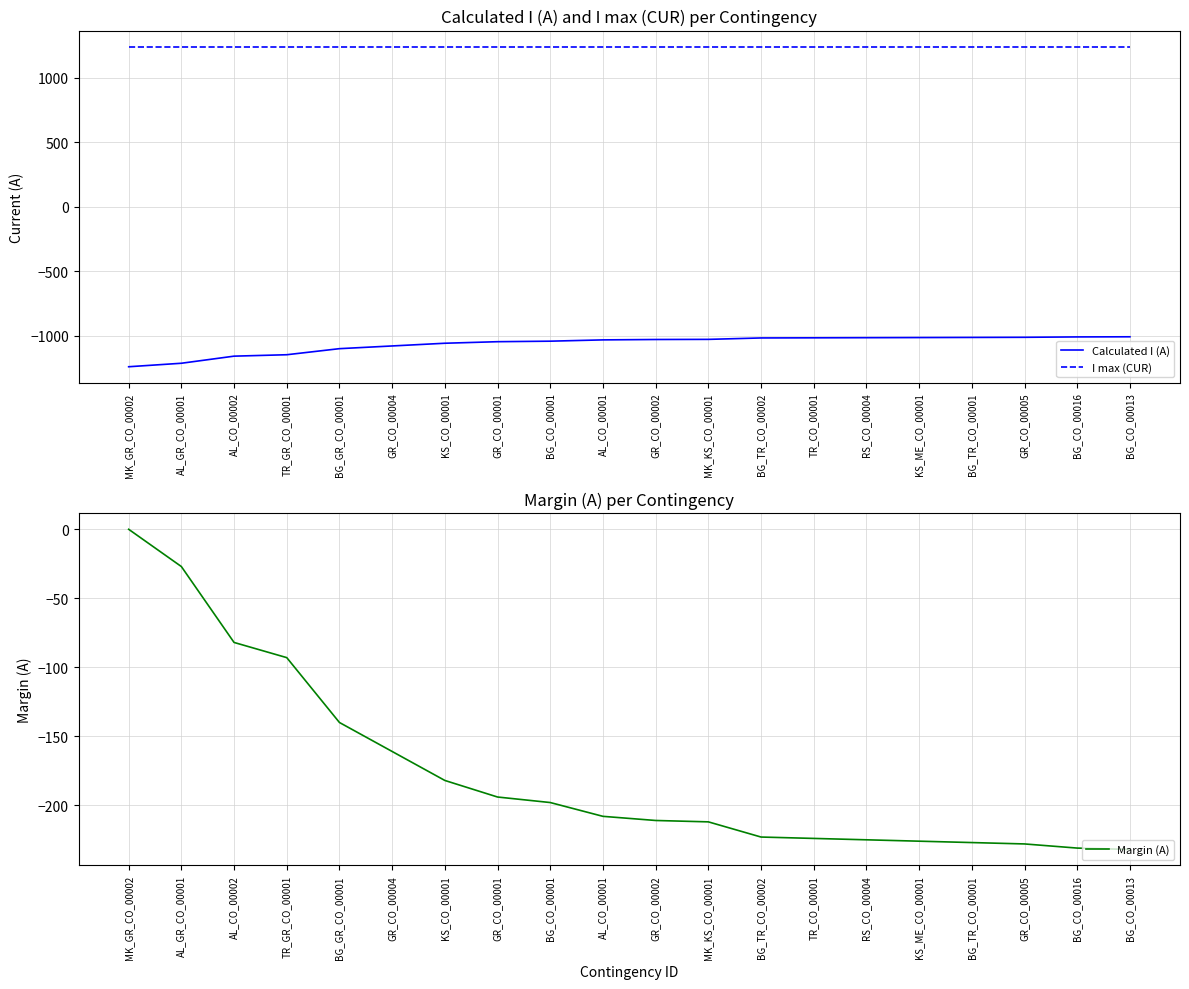

Reading left to right, extract all data points from this chart.

Calculated I (A): MK_GR_CO_00002=-1240	AL_GR_CO_00001=-1213	AL_CO_00002=-1158	TR_GR_CO_00001=-1147	BG_GR_CO_00001=-1100	GR_CO_00004=-1079	KS_CO_00001=-1058	GR_CO_00001=-1046	BG_CO_00001=-1042	AL_CO_00001=-1032	GR_CO_00002=-1029	MK_KS_CO_00001=-1028	BG_TR_CO_00002=-1017	TR_CO_00001=-1016	RS_CO_00004=-1015	KS_ME_CO_00001=-1014	BG_TR_CO_00001=-1013	GR_CO_00005=-1012	BG_CO_00016=-1009	BG_CO_00013=-1008
I max (CUR): MK_GR_CO_00002=1240	AL_GR_CO_00001=1240	AL_CO_00002=1240	TR_GR_CO_00001=1240	BG_GR_CO_00001=1240	GR_CO_00004=1240	KS_CO_00001=1240	GR_CO_00001=1240	BG_CO_00001=1240	AL_CO_00001=1240	GR_CO_00002=1240	MK_KS_CO_00001=1240	BG_TR_CO_00002=1240	TR_CO_00001=1240	RS_CO_00004=1240	KS_ME_CO_00001=1240	BG_TR_CO_00001=1240	GR_CO_00005=1240	BG_CO_00016=1240	BG_CO_00013=1240
Margin (A): MK_GR_CO_00002=0	AL_GR_CO_00001=-27	AL_CO_00002=-82	TR_GR_CO_00001=-93	BG_GR_CO_00001=-140	GR_CO_00004=-161	KS_CO_00001=-182	GR_CO_00001=-194	BG_CO_00001=-198	AL_CO_00001=-208	GR_CO_00002=-211	MK_KS_CO_00001=-212	BG_TR_CO_00002=-223	TR_CO_00001=-224	RS_CO_00004=-225	KS_ME_CO_00001=-226	BG_TR_CO_00001=-227	GR_CO_00005=-228	BG_CO_00016=-231	BG_CO_00013=-232